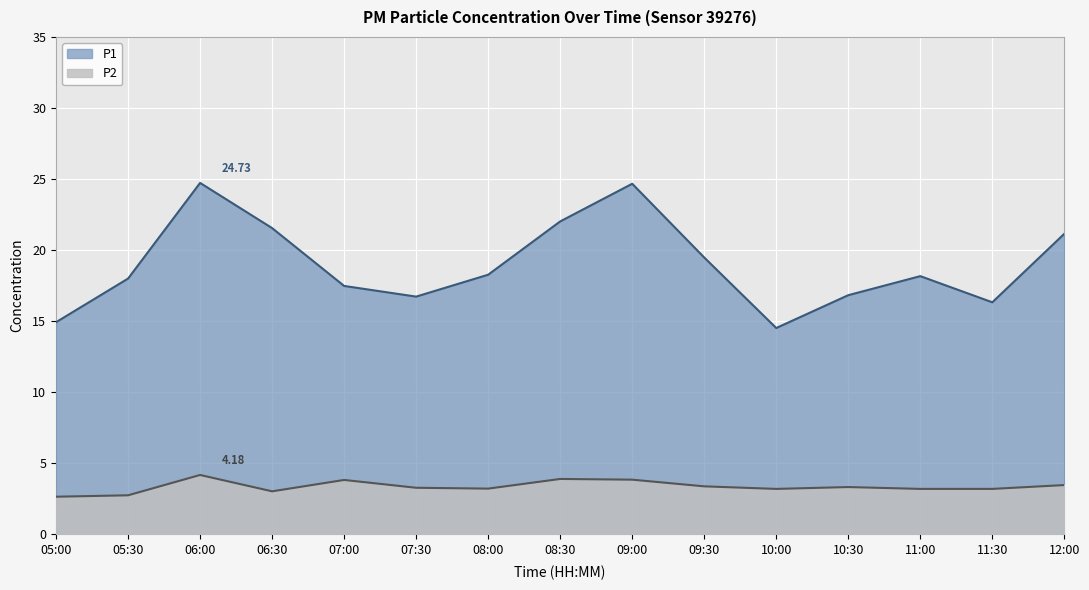

At which label is P1 closest to 19?

09:30